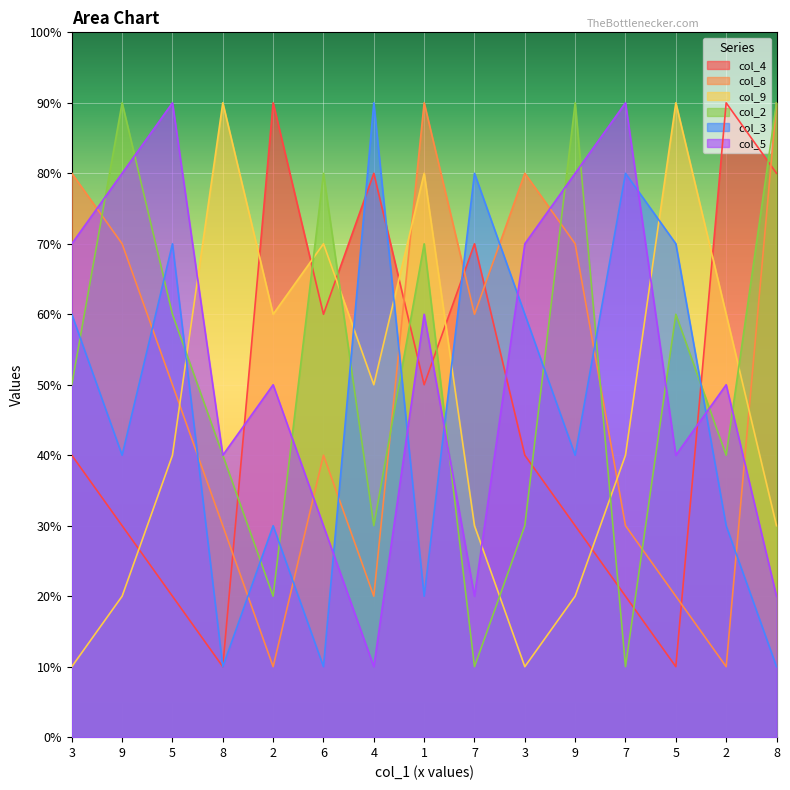

Where does the col_8 series first go above 5?

3